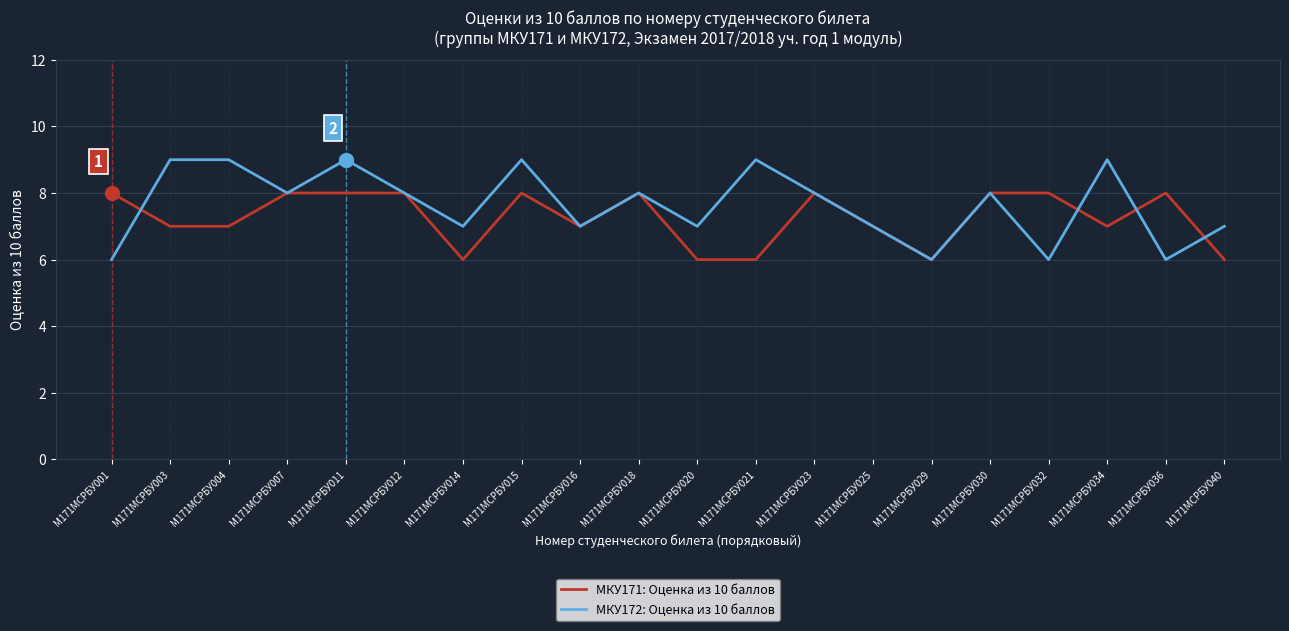

Which series has the largest range (max minus min)?

МКУ172: Оценка из 10 баллов